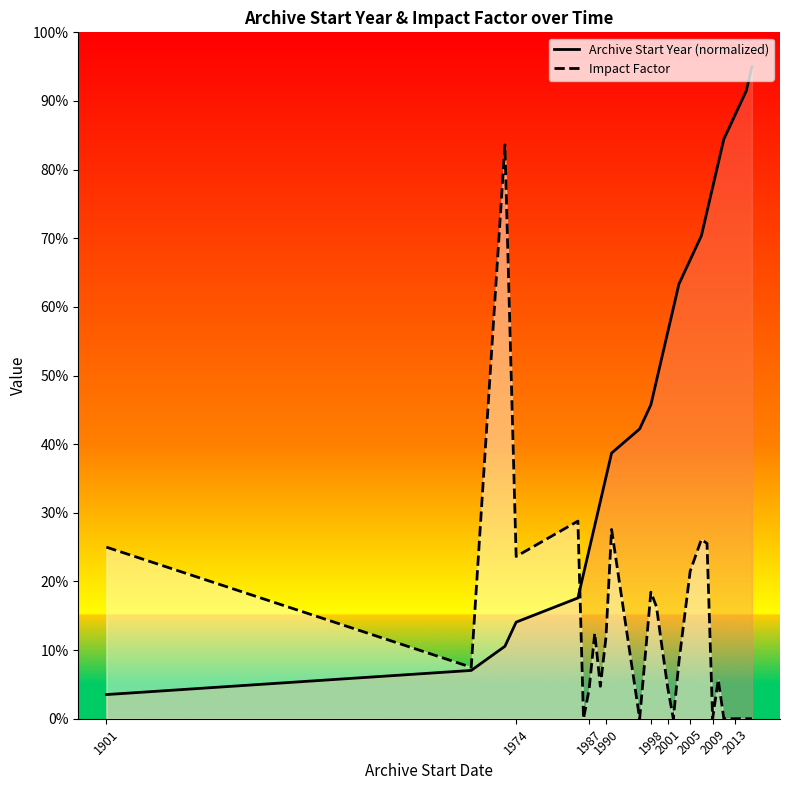

Which series has the widest spread of values?

Archive Start Year (normalized)